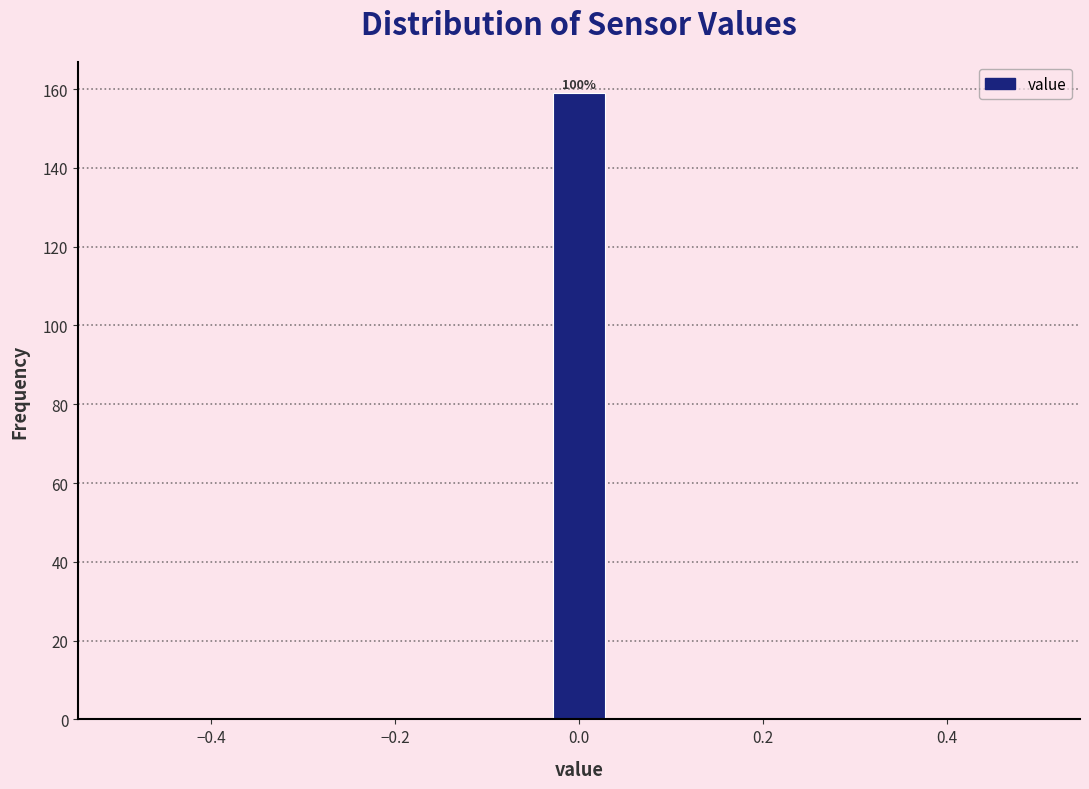

Read against the x-axis, roughly where is the centre of the tallest bar?

0.00